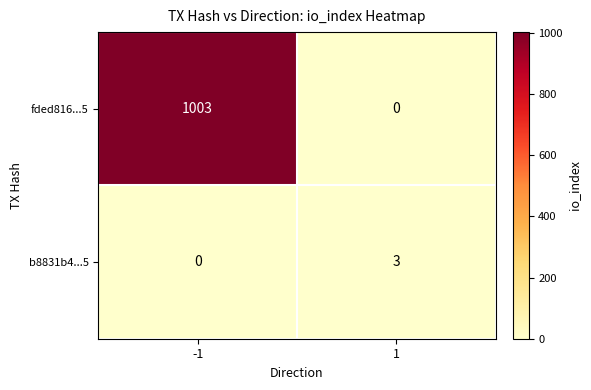

Reading right to left, what are all the values shown in this chart?

fded816...5: 1=0	-1=1003
b8831b4...5: 1=3	-1=0